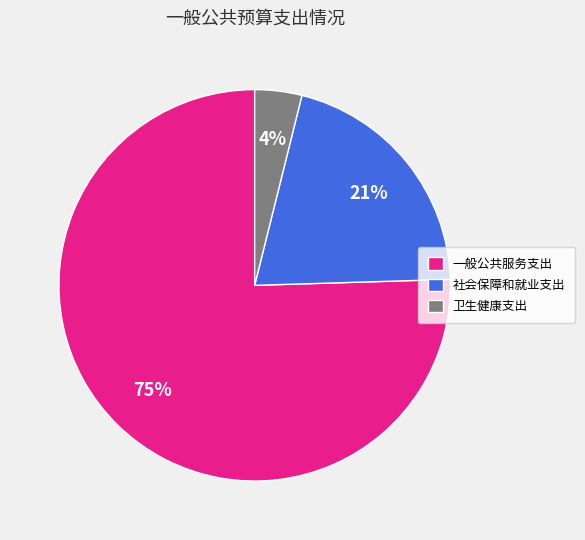

Is the sum of 卫生健康支出 and 一般公共服务支出 greater than half?

Yes